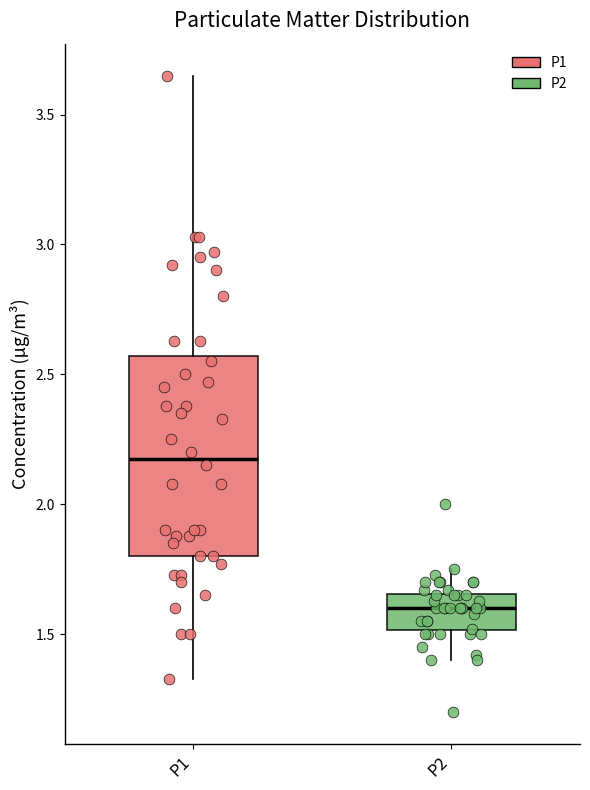

Which box has the highest median line?

P1